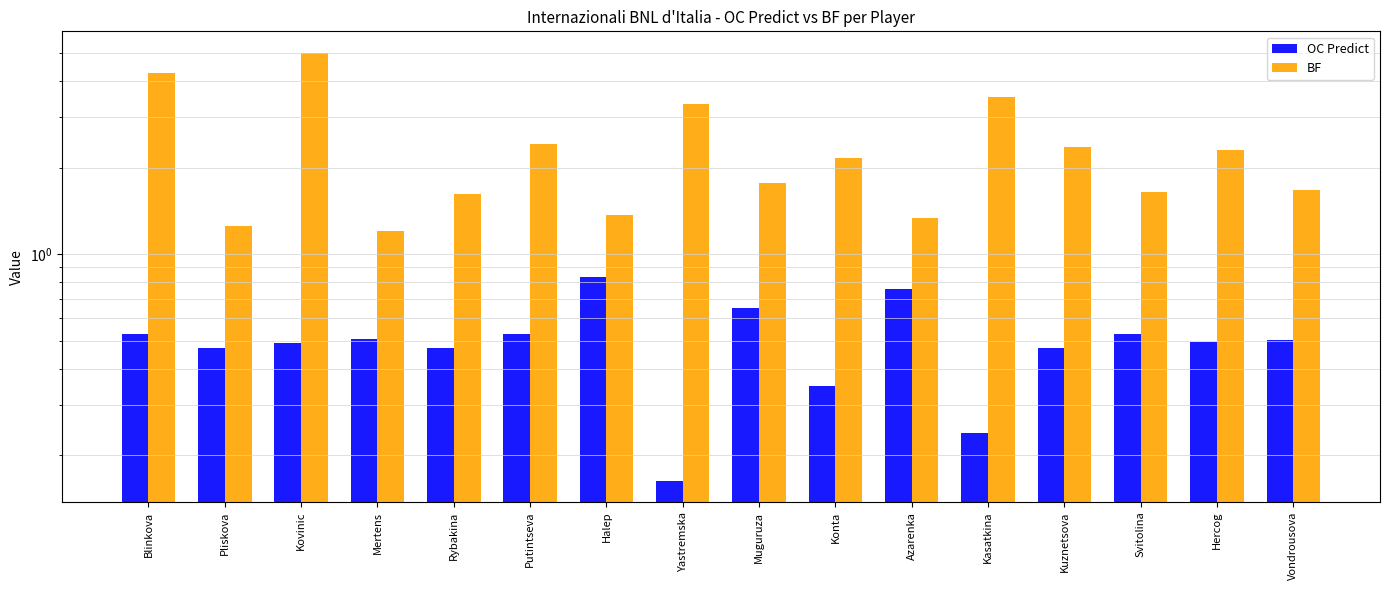

Which category has the highest value across all series?

Kovinic